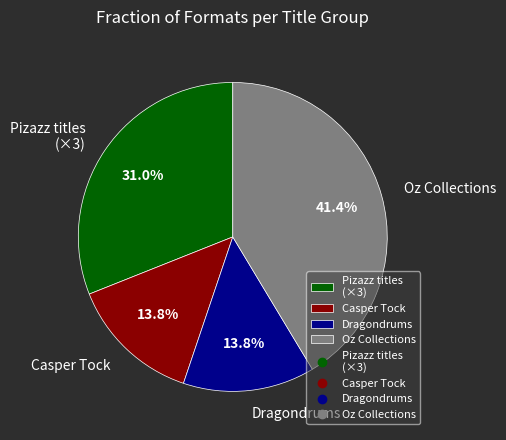

Which category has the biggest portion of the pie?

Oz Collections